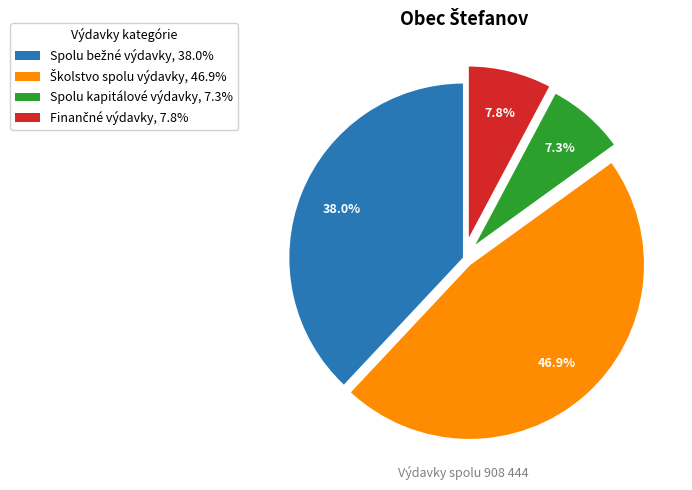

What percentage is NOT represented by Spolu kapitálové výdavky, 7.3%?

92.7%